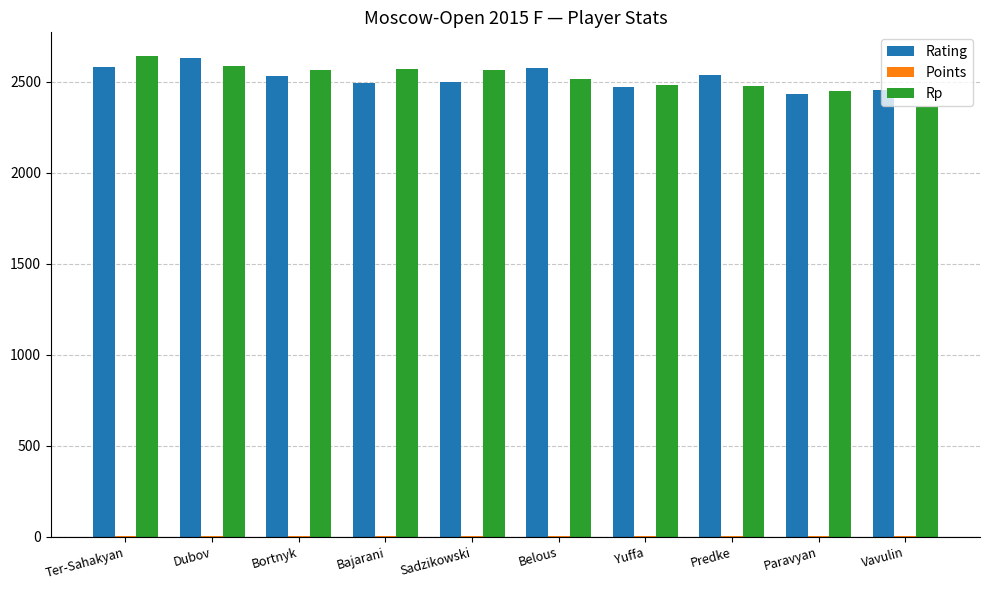

True or false: Rp has a value of 2562.0 at Bortnyk.

True